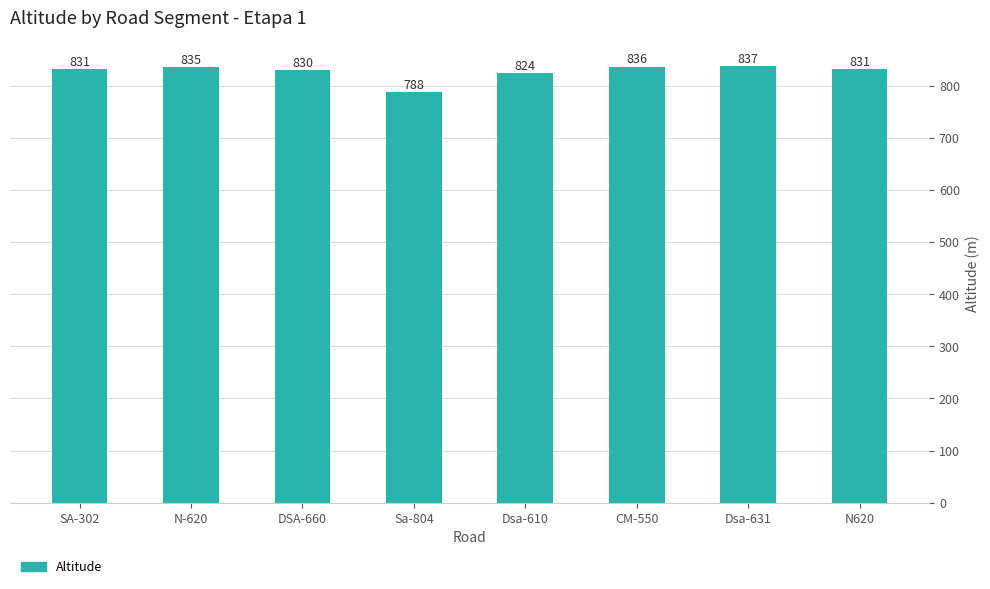

Which has a higher value, Dsa-631 or CM-550?

Dsa-631